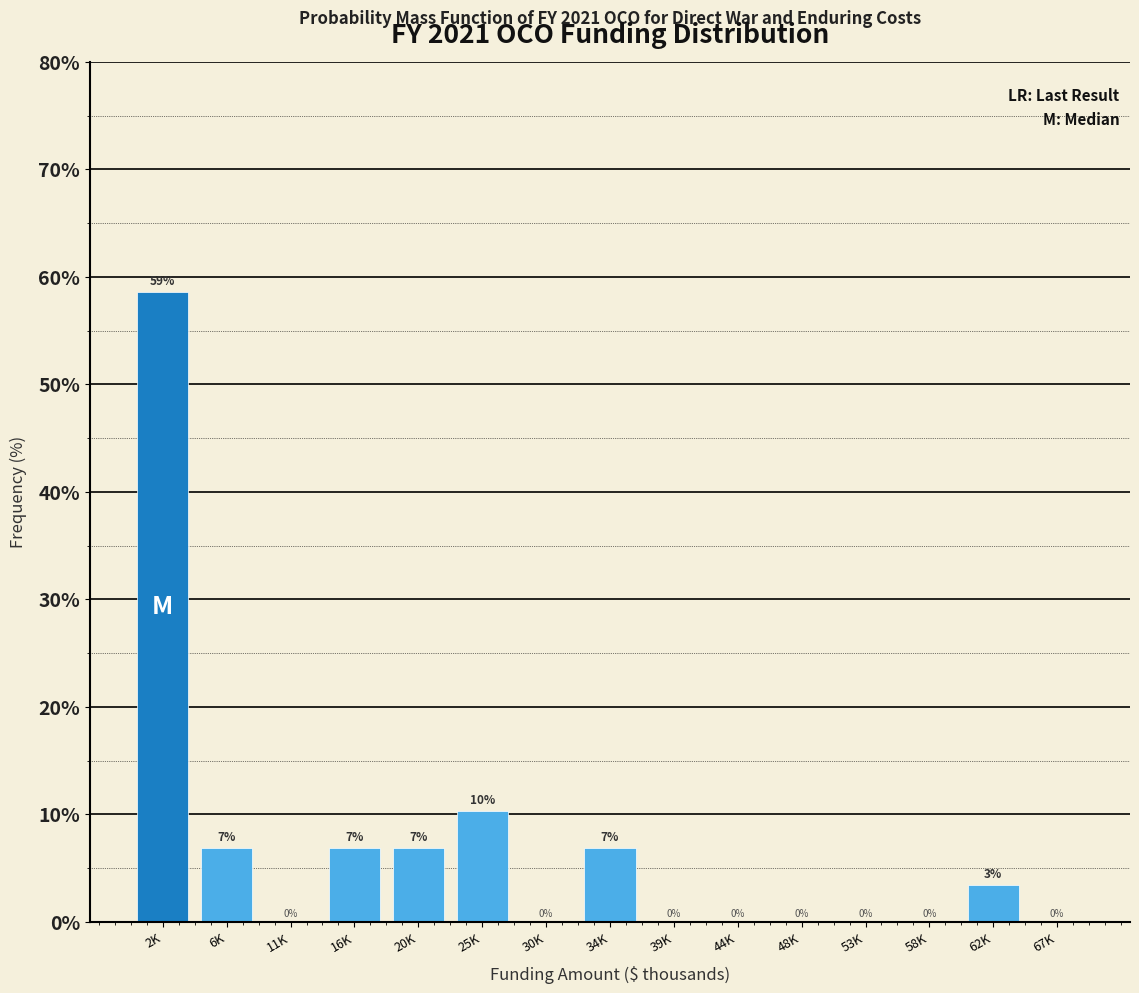

What is the sum of all values?

100.0